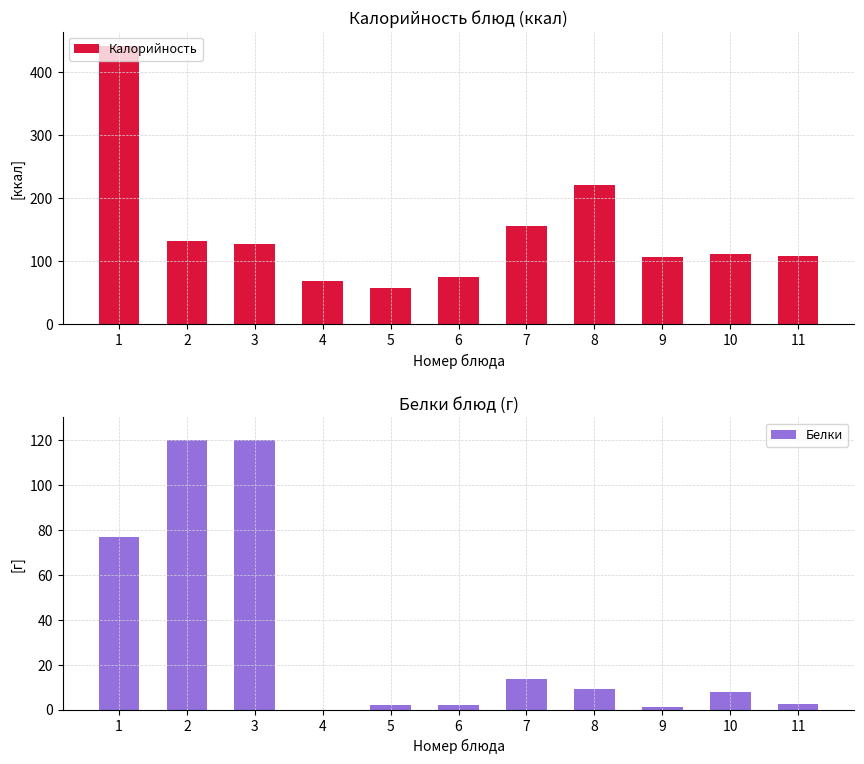

True or false: Белки has a value of -43.6 at 4.

False